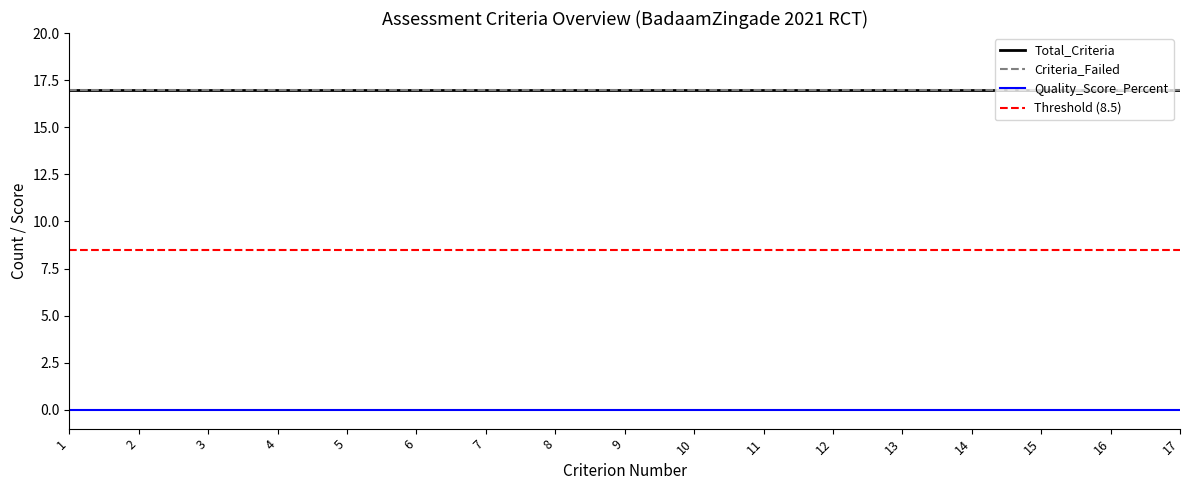

What is the maximum value for Total_Criteria?

17